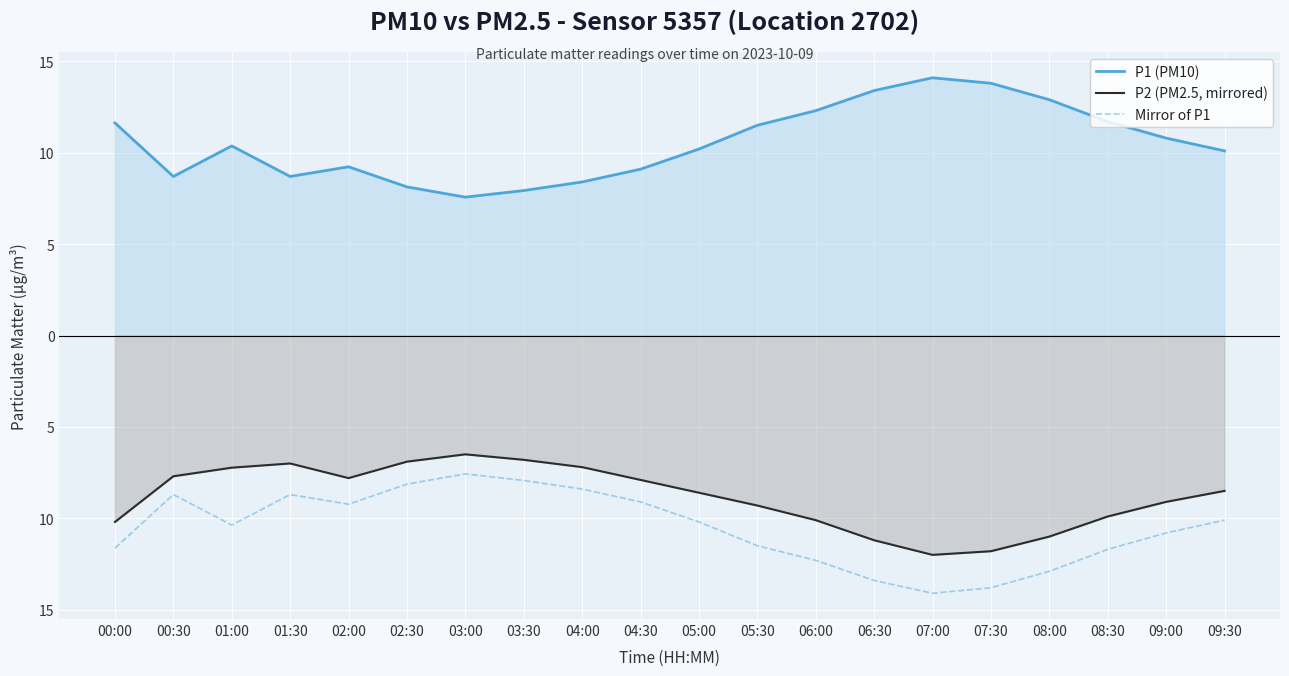

True or false: P2 (PM2.5, mirrored) has a value of -2.5 at 03:00.

False